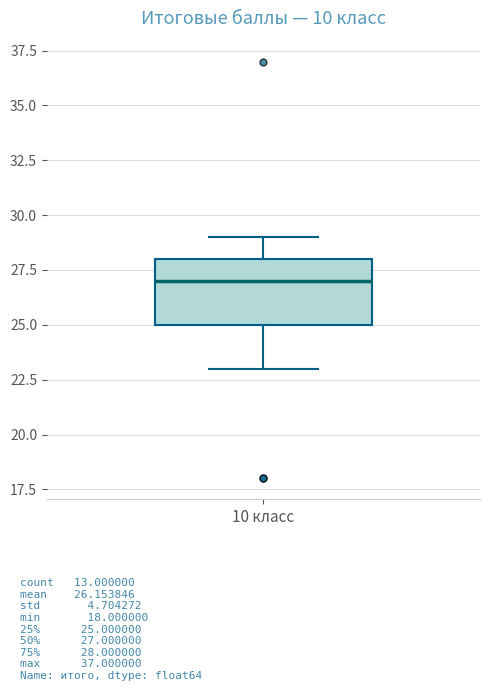

Read this box plot against the y-axis: the position of the median line, the range covered by the box, and the ends of both whiskers. The values are not printed on the chart, so give them approximately, as read against the axis.

median 27, box 25 to 28, whiskers 23 to 29